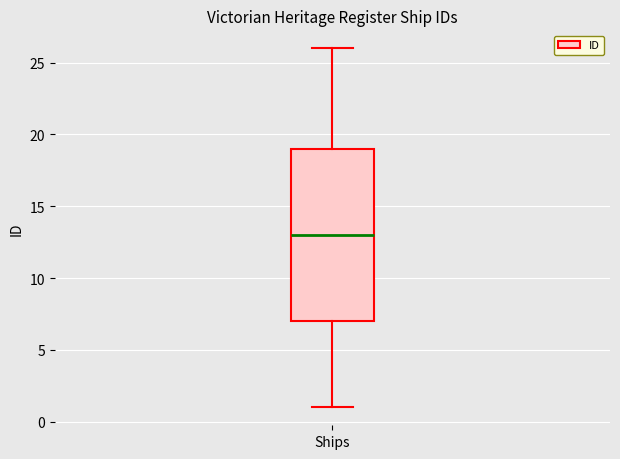

Where does the upper whisker of the box for Ships end on the y-axis? The values are not printed on the chart, so give them approximately, as read against the axis.

26